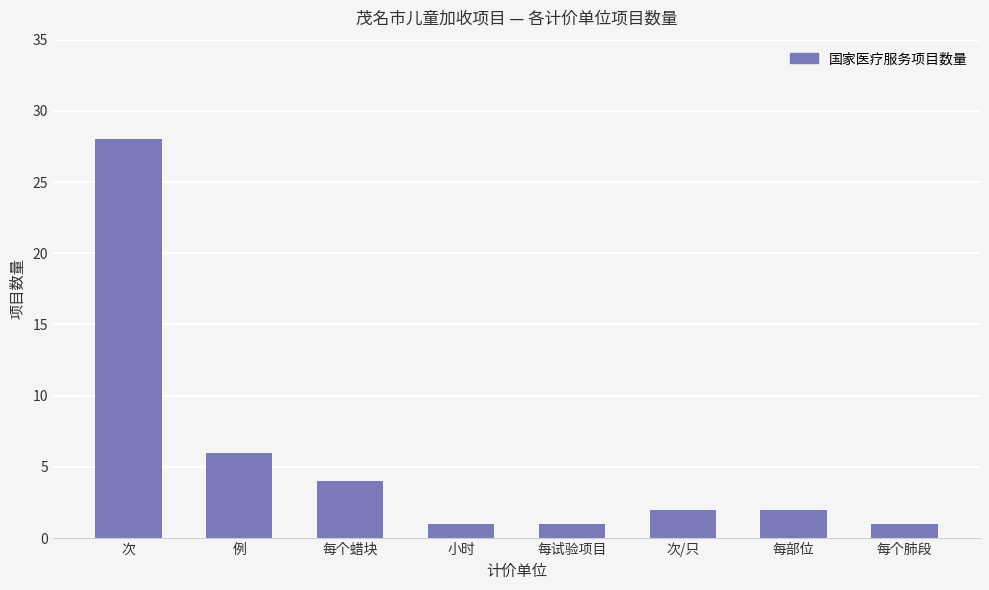

What is the average value?

6